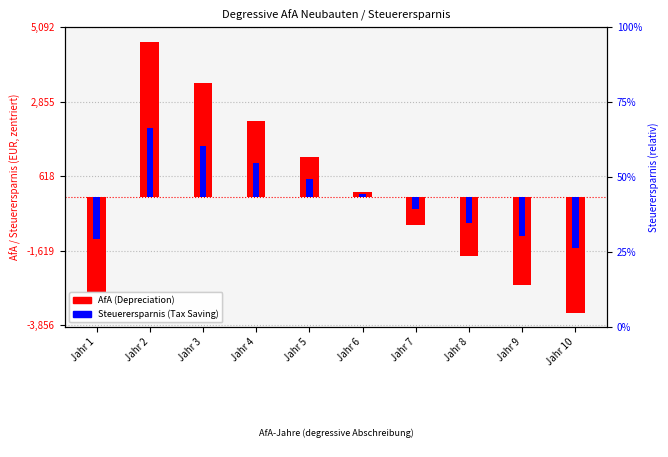

List the series in order of their peak value, lowest first.

Steuerersparnis (centered), AfA (centered)